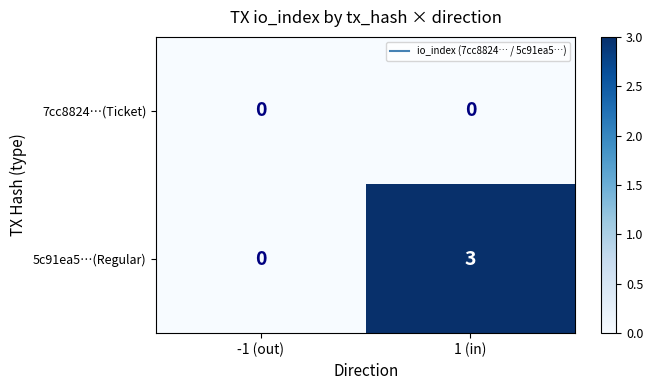

At 1 (in), list the series in order from smallest to largest.

7cc8824…(Ticket), 5c91ea5…(Regular)